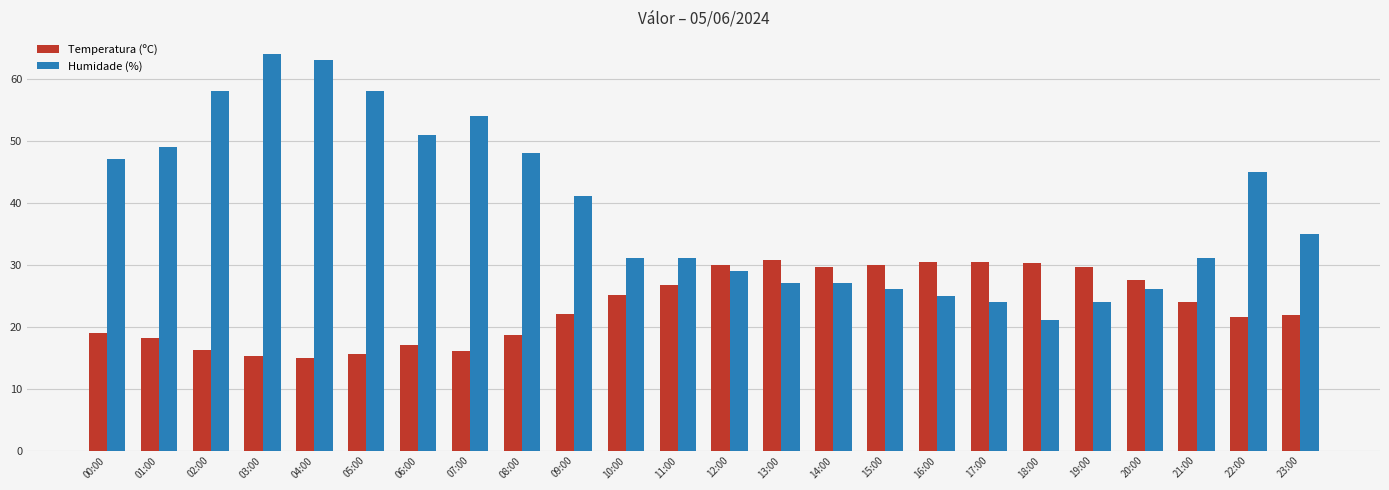

What is the maximum value shown in the chart?

64.0